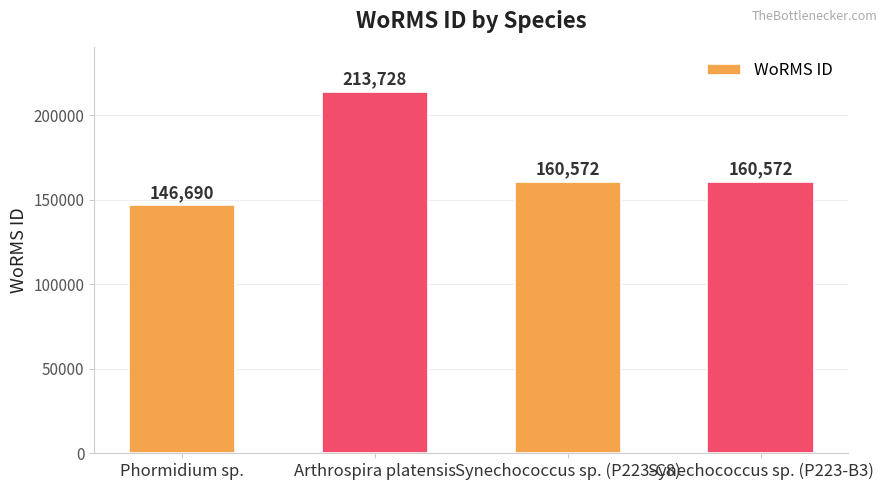

Count the values in the range 160572 to 213728.

3